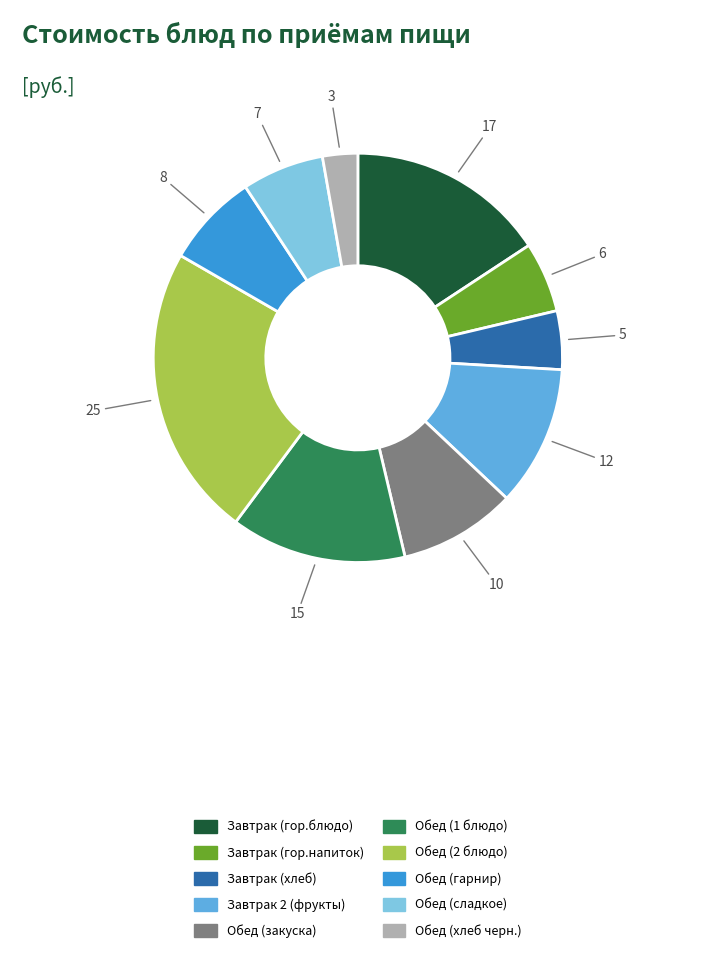

Do Обед (1 блюдо) and Завтрак (хлеб) together represent more than half of the pie?

No